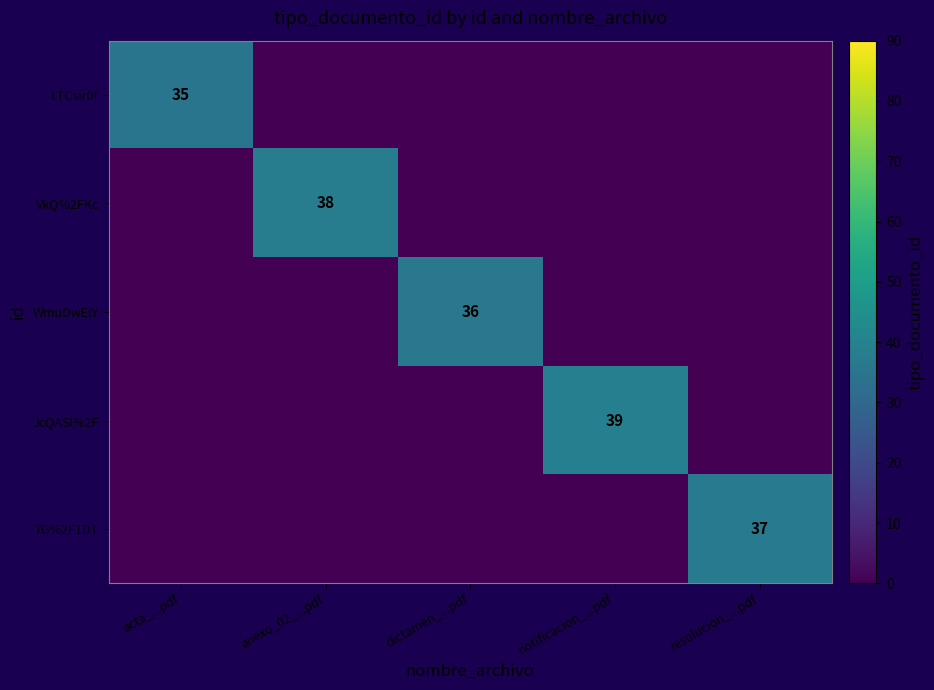

True or false: VkQ%2FKc has a value of 16 at anexo_02_...pdf.

False